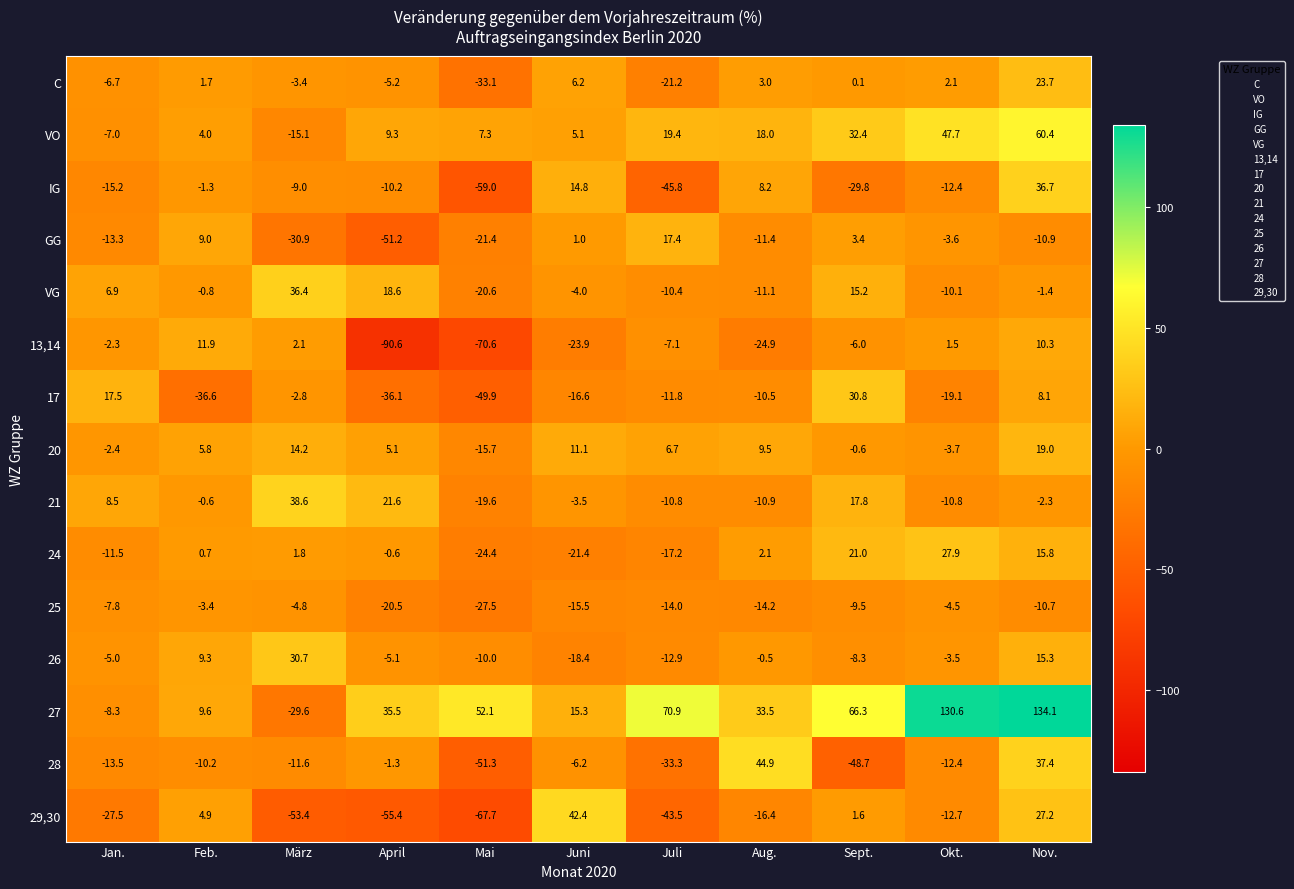

How many positive values does the 20 series have?

7